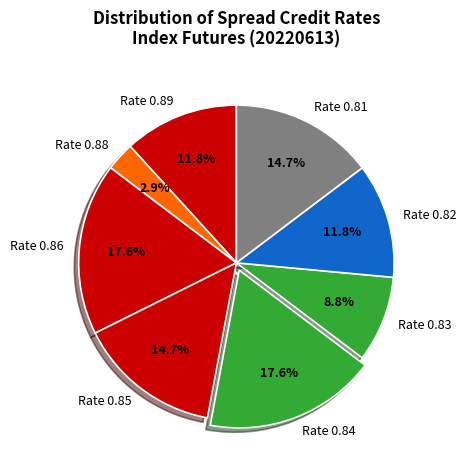

How many segments does this pie chart have?

8